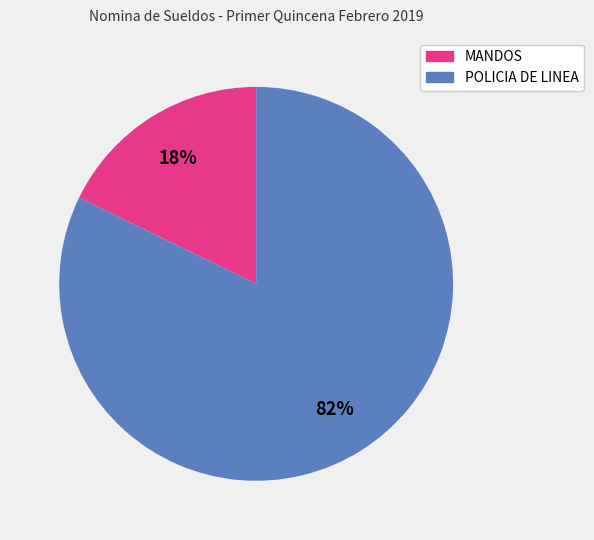

Is there a majority slice in this chart?

Yes